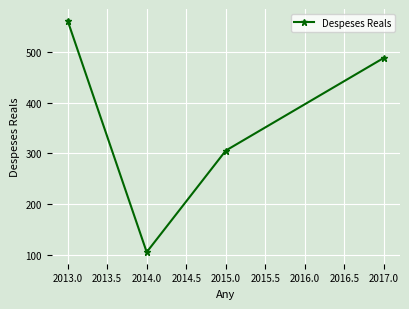

Where is the data nearest to the value 333?

2015.0